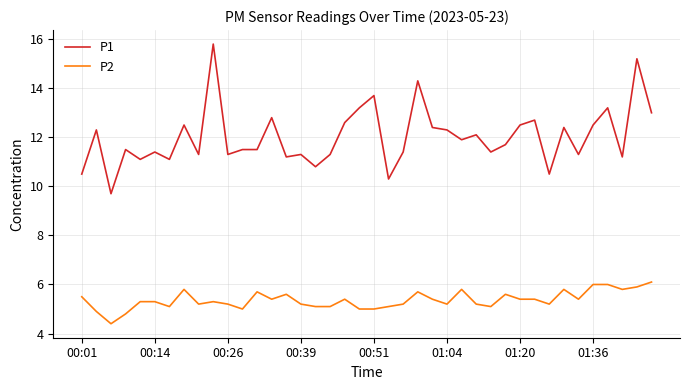

Rank the series by their average value, from lowest to highest.

P2, P1